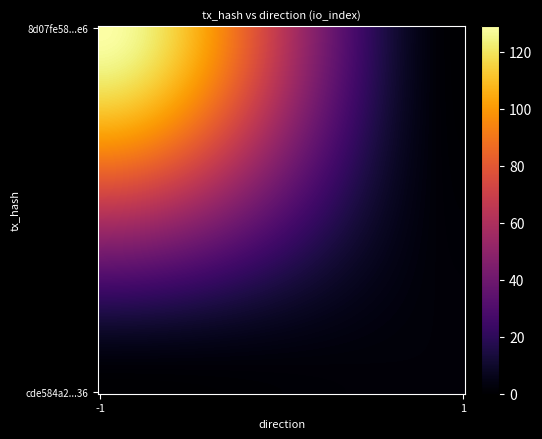

Reading left to right, transcribe all the data shown in this chart.

8d07fe58f4c5f5ee6d7f74f40420c8ea7e928e6: -1	129
cde584a241455ad1eac7737c23e15a84a870536: 1	2